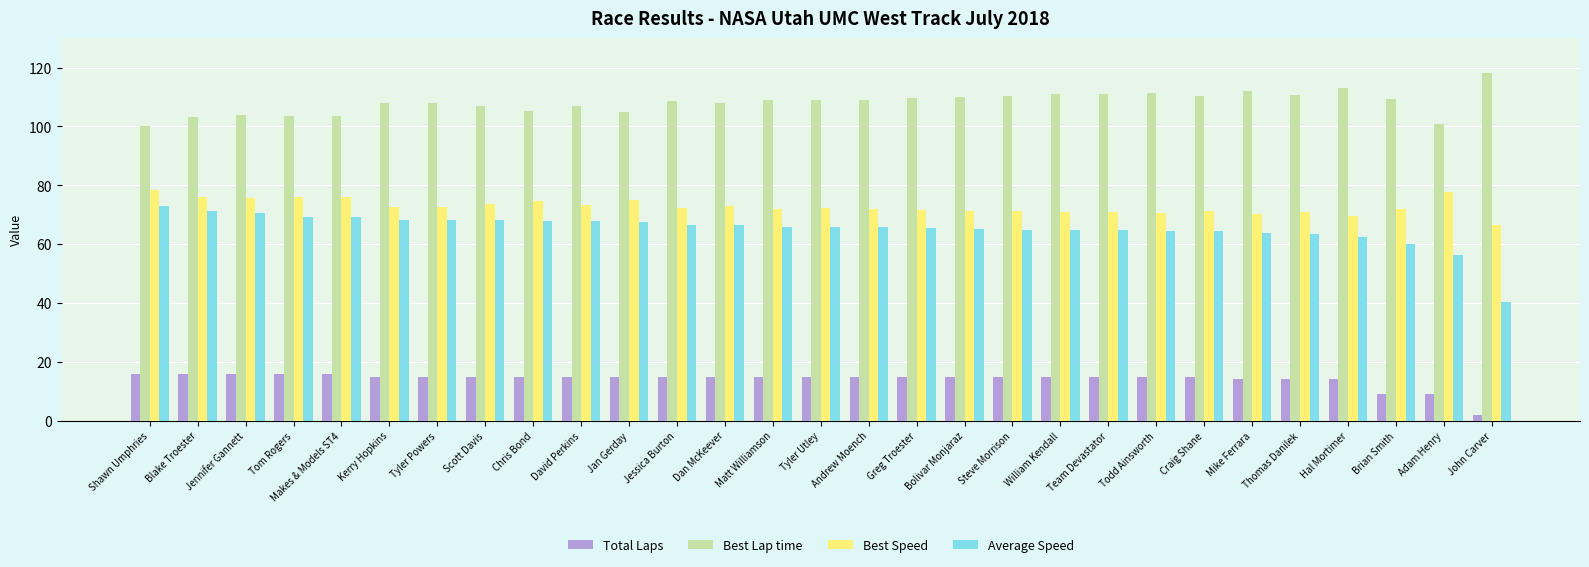

At Thomas Danilek, list the series in order from largest to smallest.

Best Lap time, Best Speed, Average Speed, Total Laps